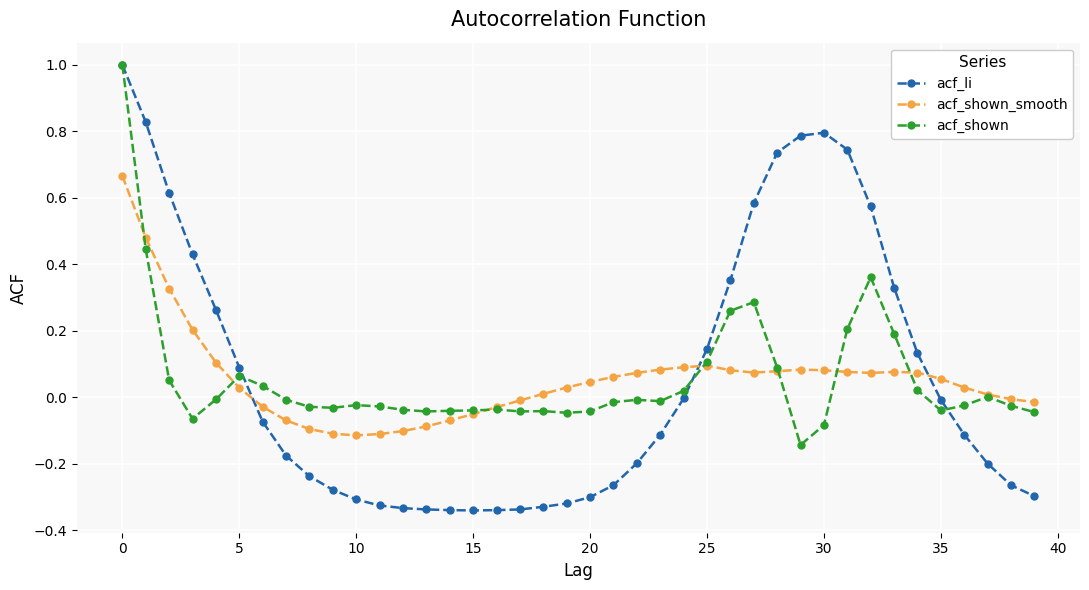

True or false: acf_li and acf_shown_smooth intersect in this chart.

True